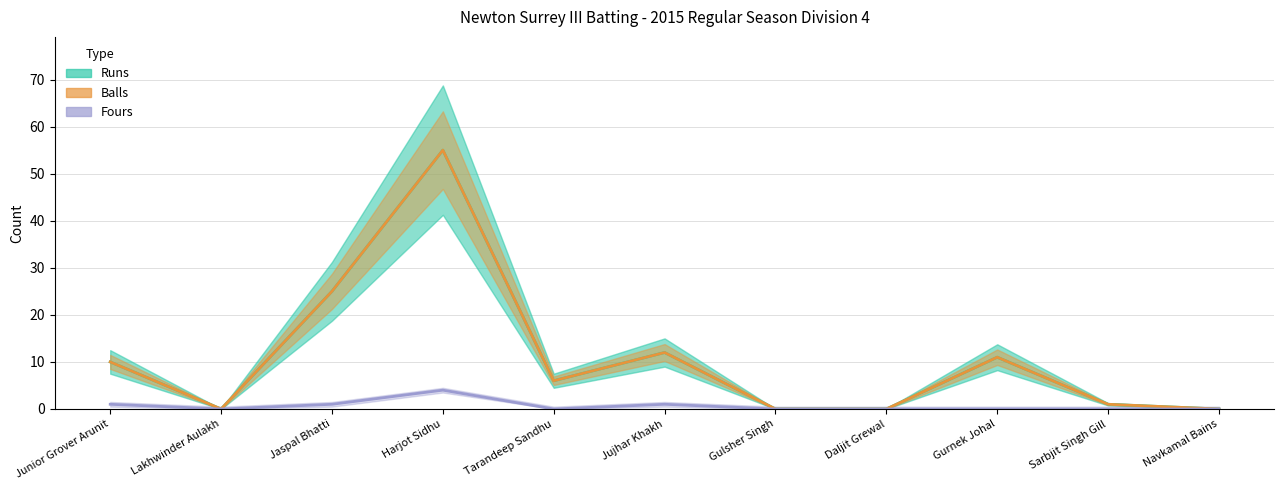

True or false: Runs and Balls intersect in this chart.

False